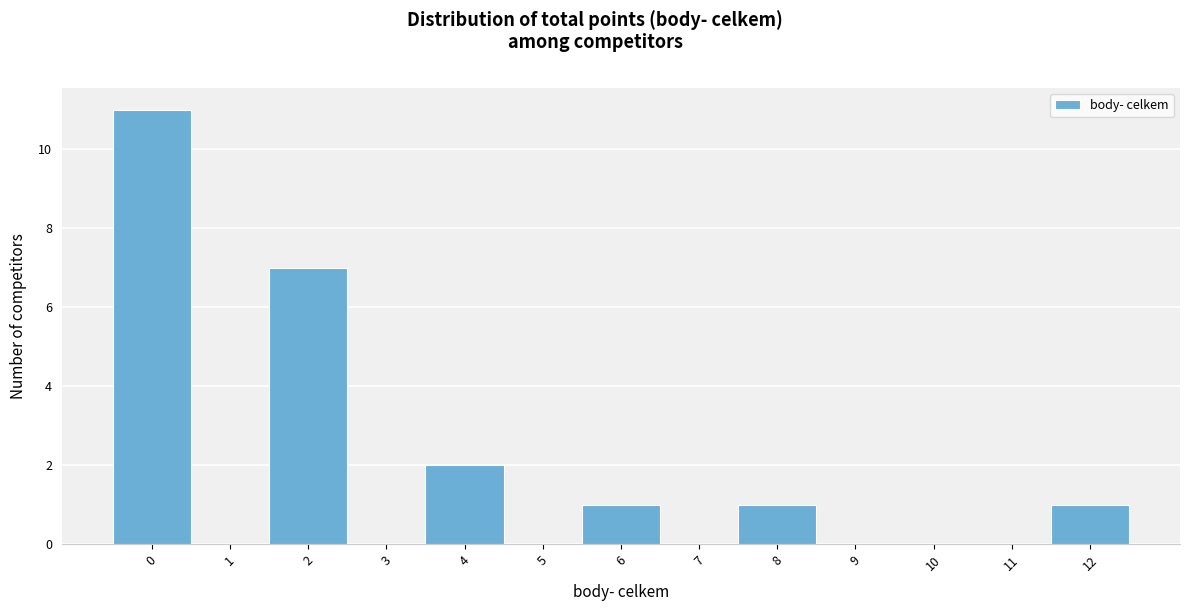

Which range on the x-axis has the tallest bar?

-0.5 to 0.5